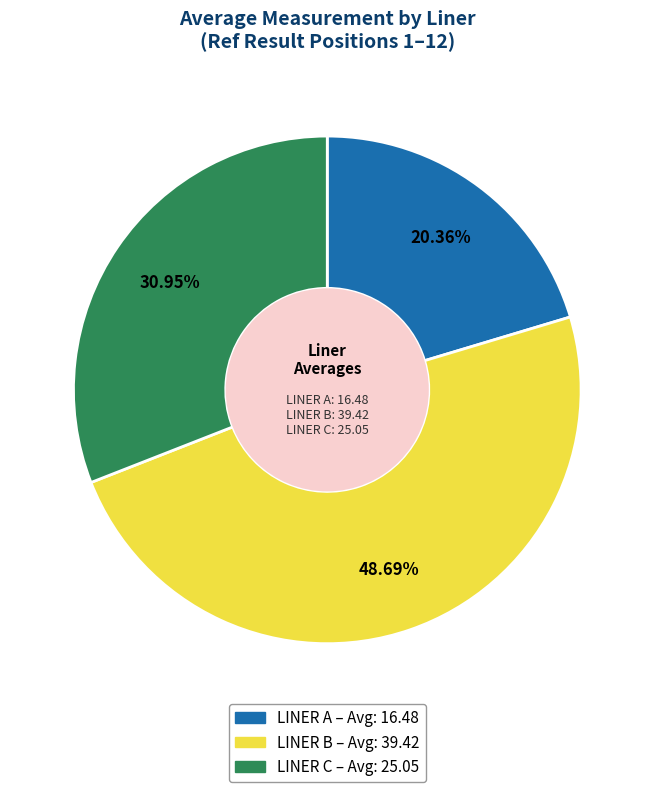

Rank the categories by value from highest to lowest.

LINER B, LINER C, LINER A